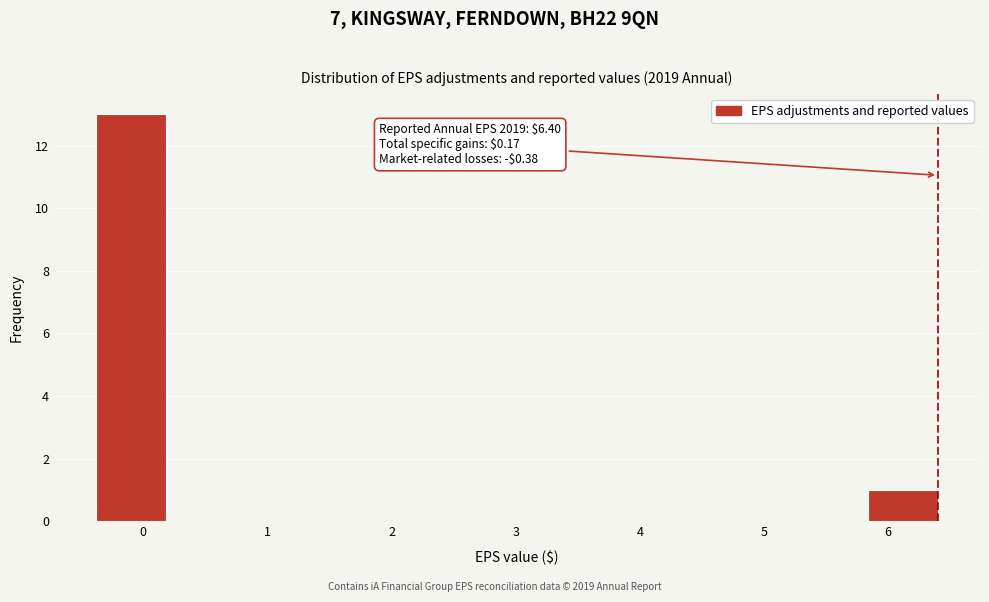

Over which range of the x-axis is the bar tallest?

-0.4 to 0.2